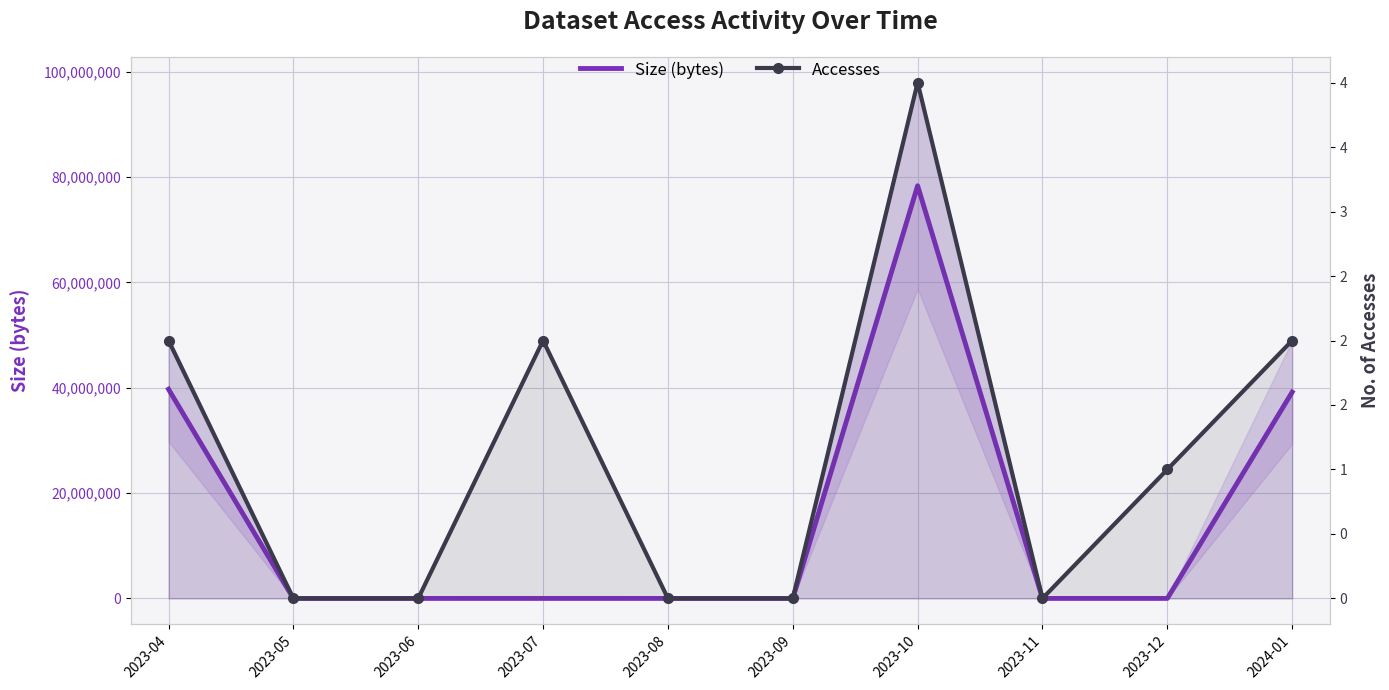

In Accesses, how many points are lower than both neighbors (excluding endpoints)?

1